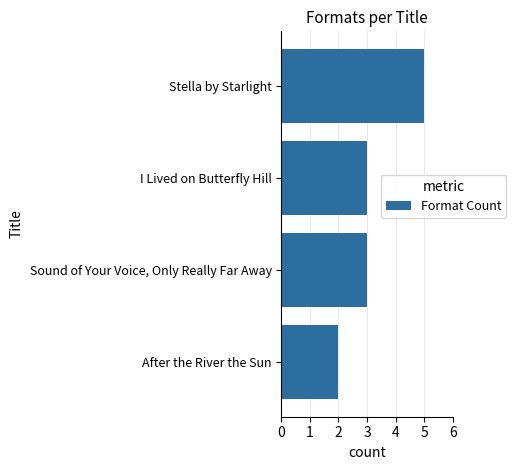

Reading bottom to top, what are all the values shown in this chart?

After the River the Sun=2	Sound of Your Voice, Only Really Far Away=3	I Lived on Butterfly Hill=3	Stella by Starlight=5